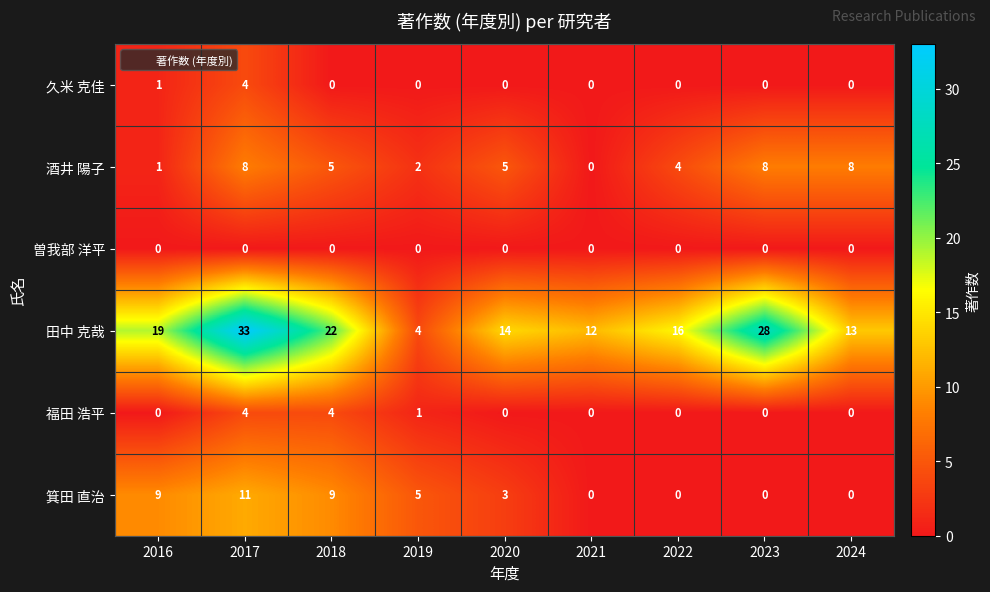

What is the difference between the maximum and minimum values in the 酒井 陽子 series?

8